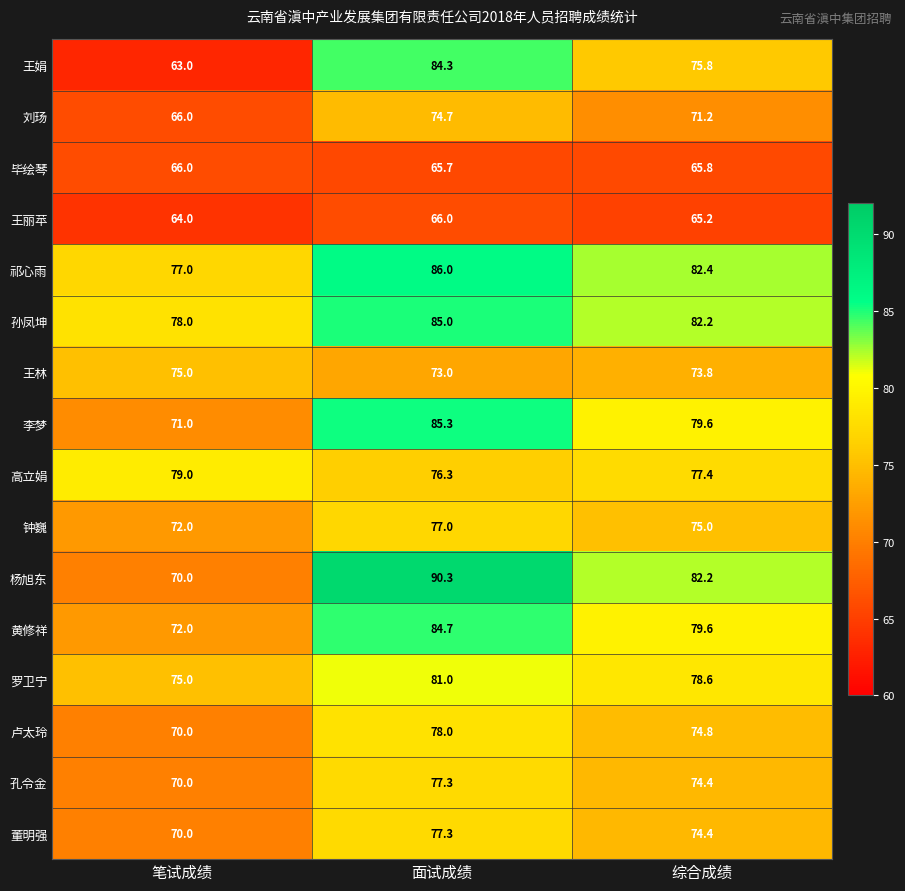

Where does the 董明强 series first go above 74?

面试成绩